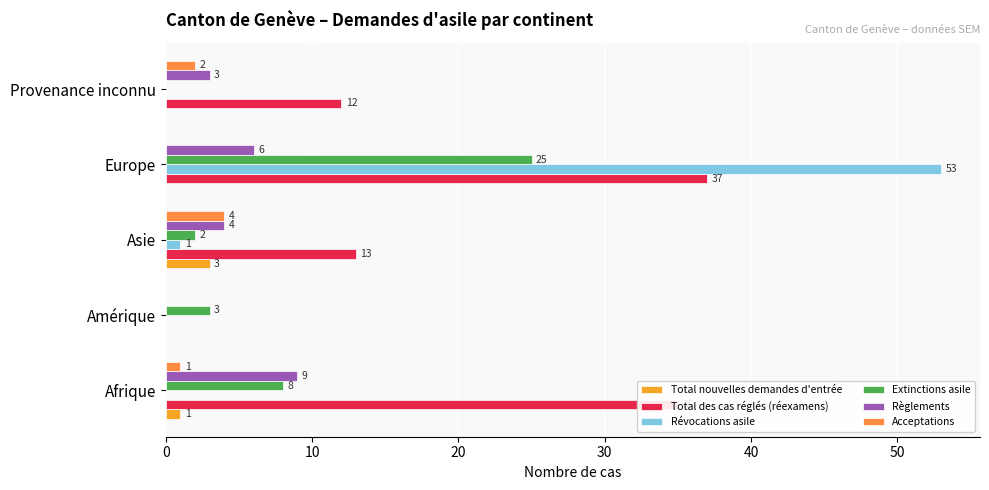

Is the value of Extinctions asile at Asie greater than the value of Règlements at Amérique?

Yes